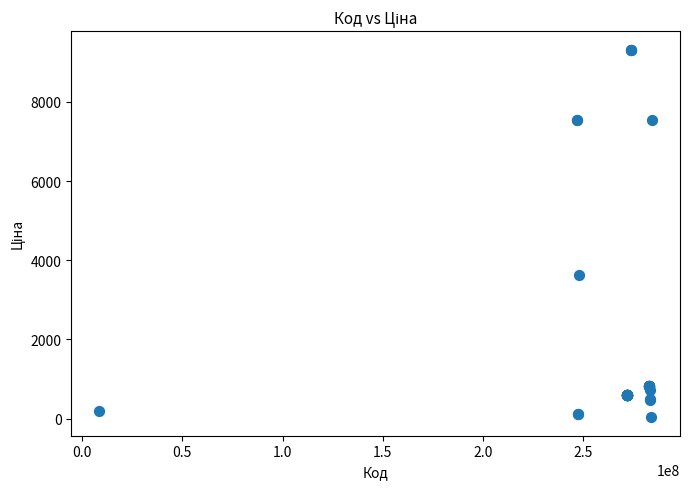

What Y value in the scatter plot is closest to 4676?

3622.2